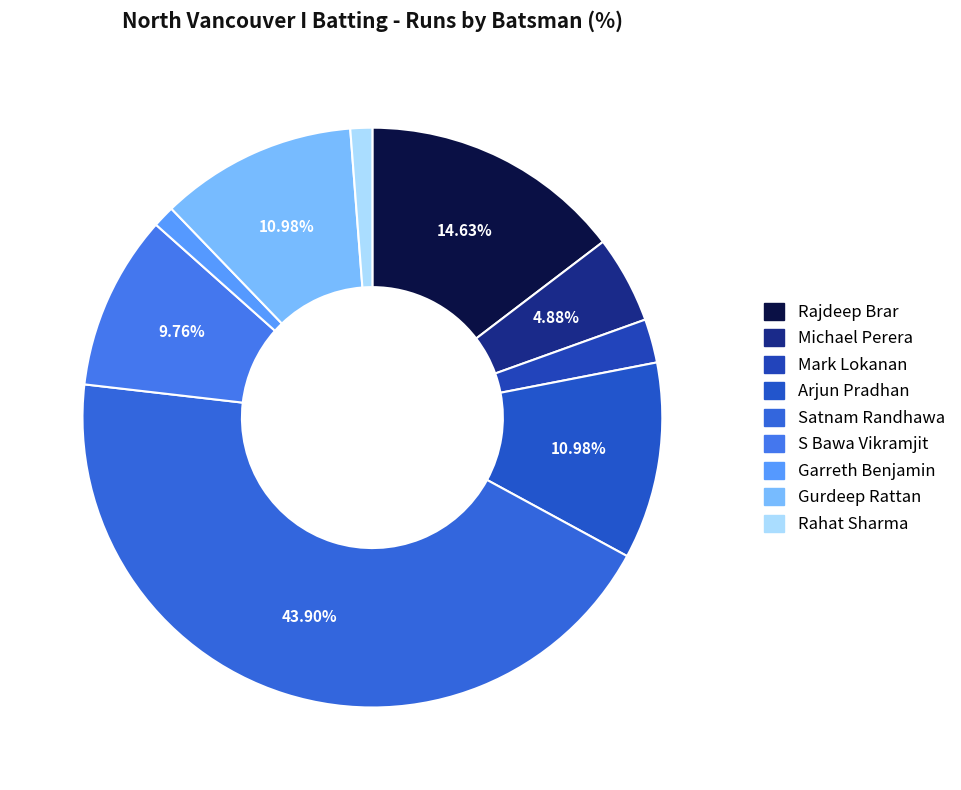

Rank the categories by value from highest to lowest.

Satnam Randhawa, Rajdeep Brar, Arjun Pradhan, Gurdeep Rattan, S Bawa Vikramjit, Michael Perera, Mark Lokanan, Garreth Benjamin, Rahat Sharma